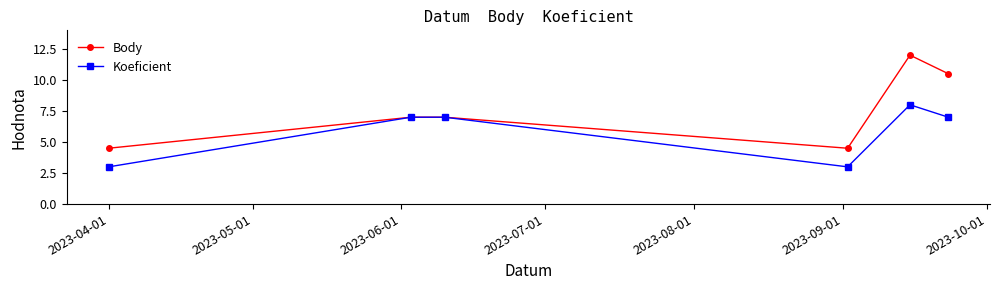

In Koeficient, how many points are lower than both neighbors (excluding endpoints)?

1